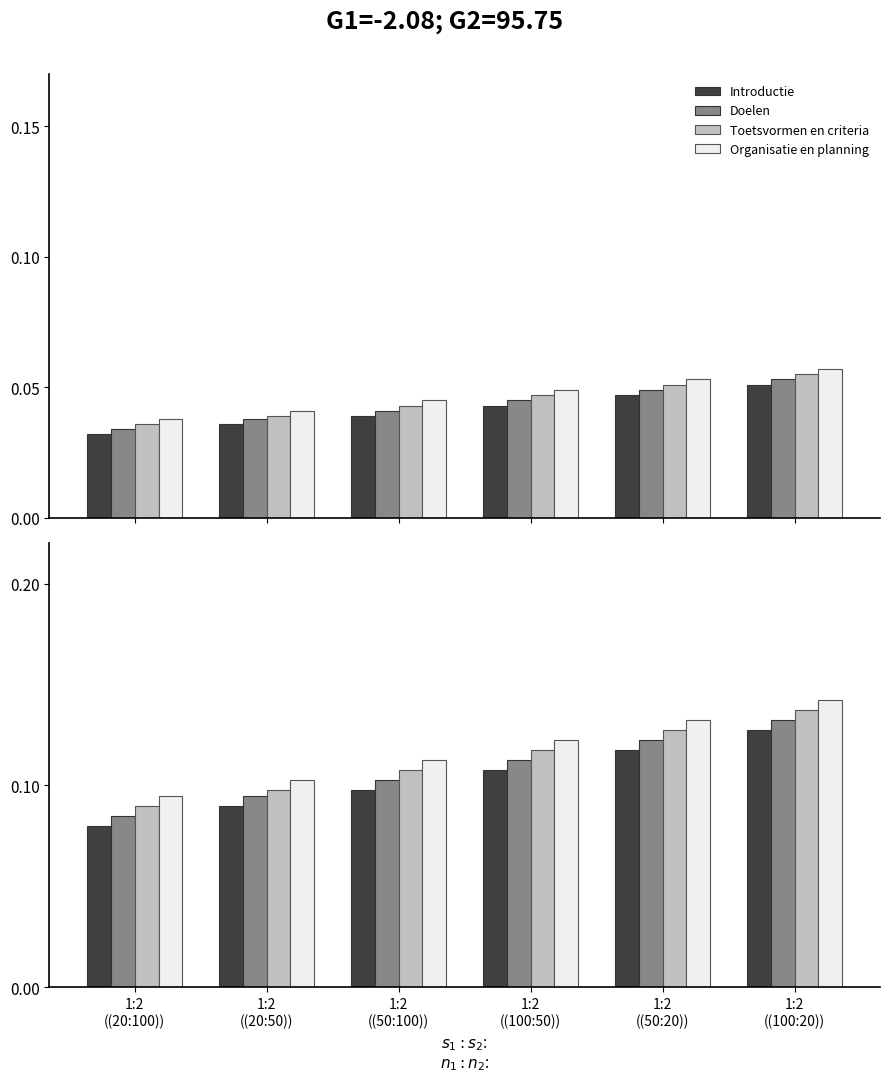

At how many categories does at least one series exceed 0?

6